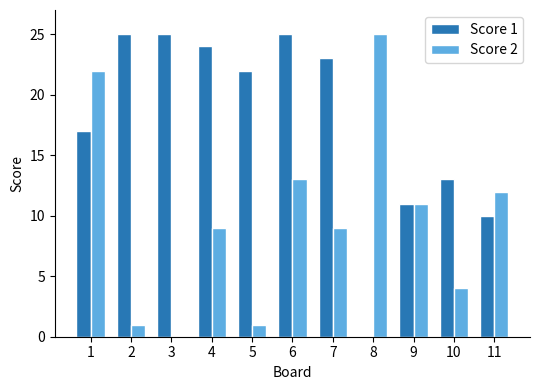

Are the bars horizontal?

No